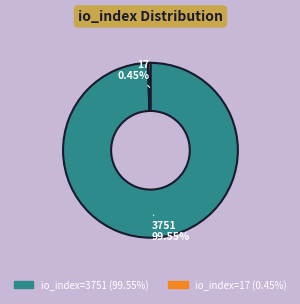

Rank the categories by value from lowest to highest.

io_index=17, io_index=3751